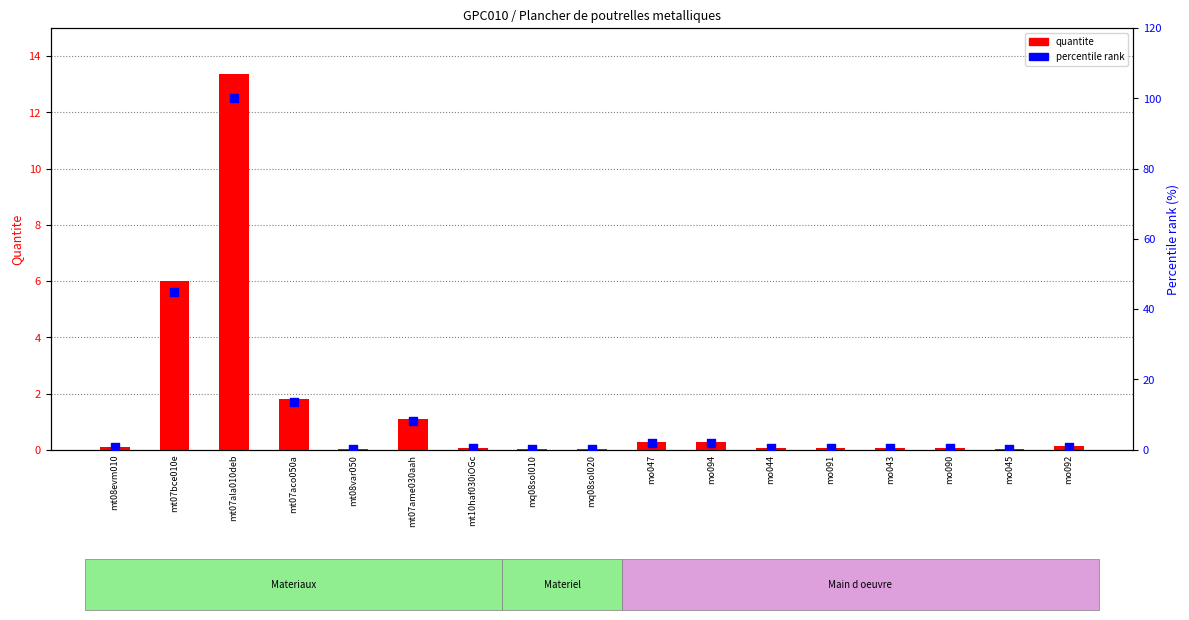

Which series reaches the maximum Y coordinate?

percentile rank